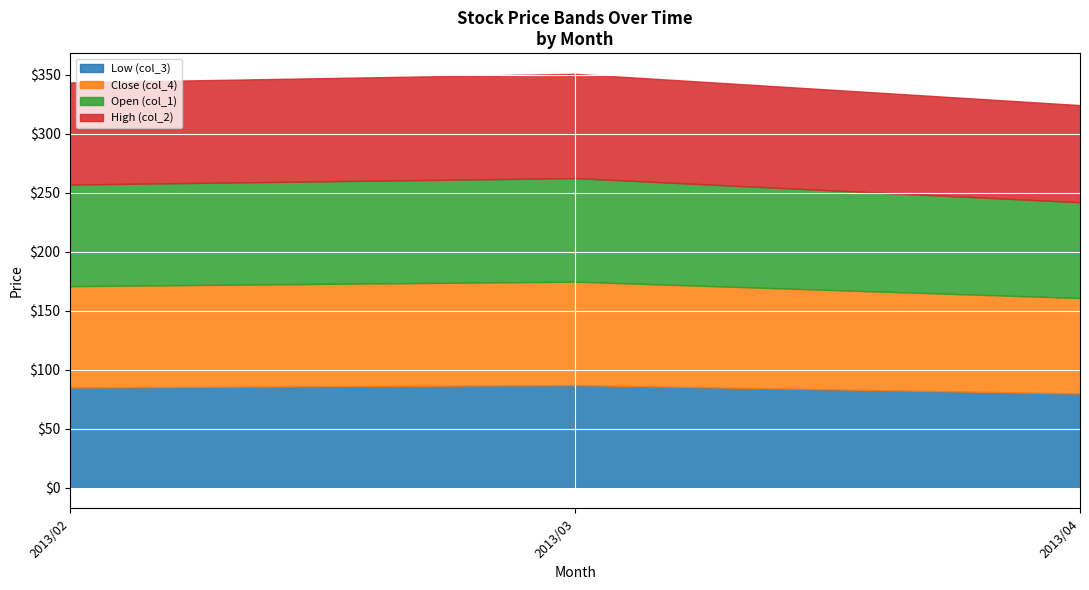

What is the maximum value for Low (col_3)?

87.0